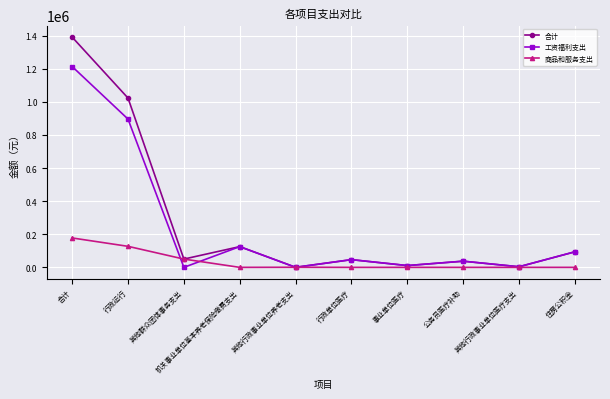

Rank the series by their maximum value, from lowest to highest.

商品和服务支出, 工资福利支出, 合计